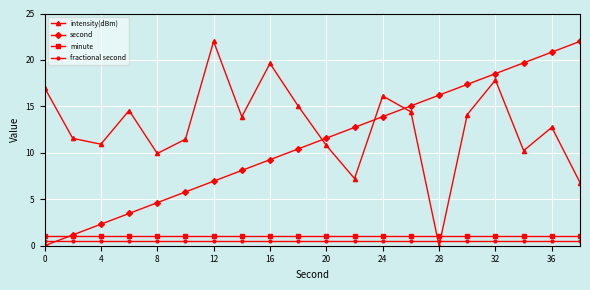

What is the greatest value displayed?

22.0